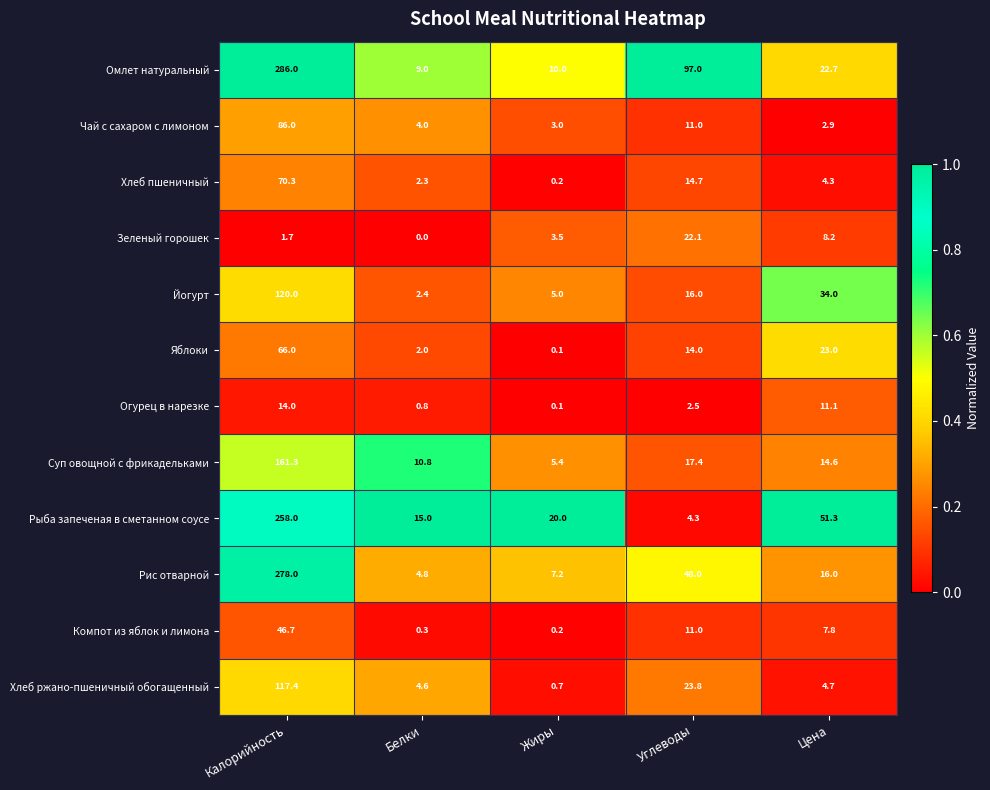

How many series are shown in this chart?

12